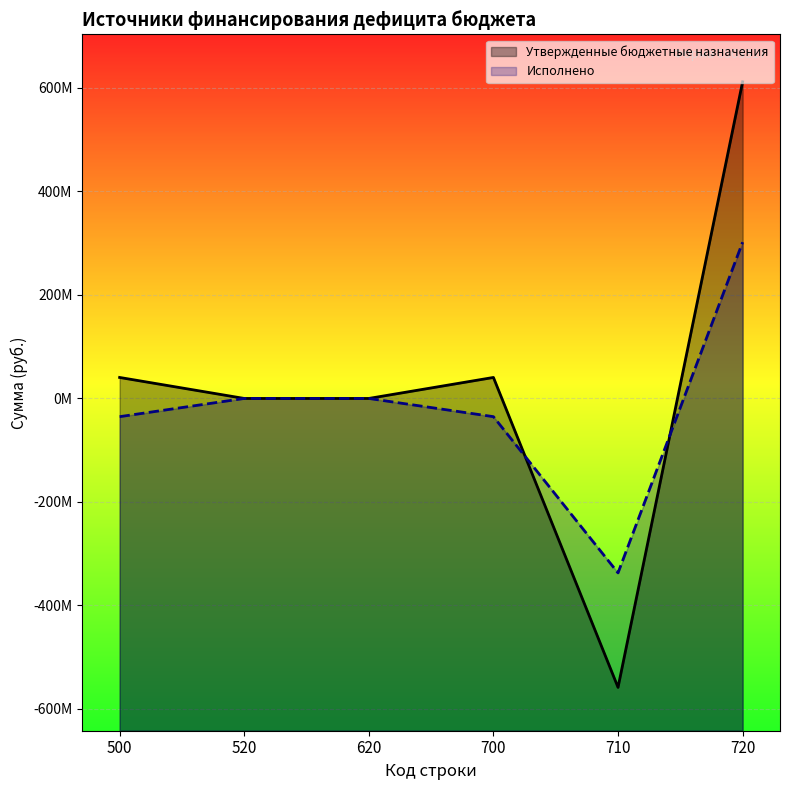

What is the minimum value shown in the chart?

-558246029.0